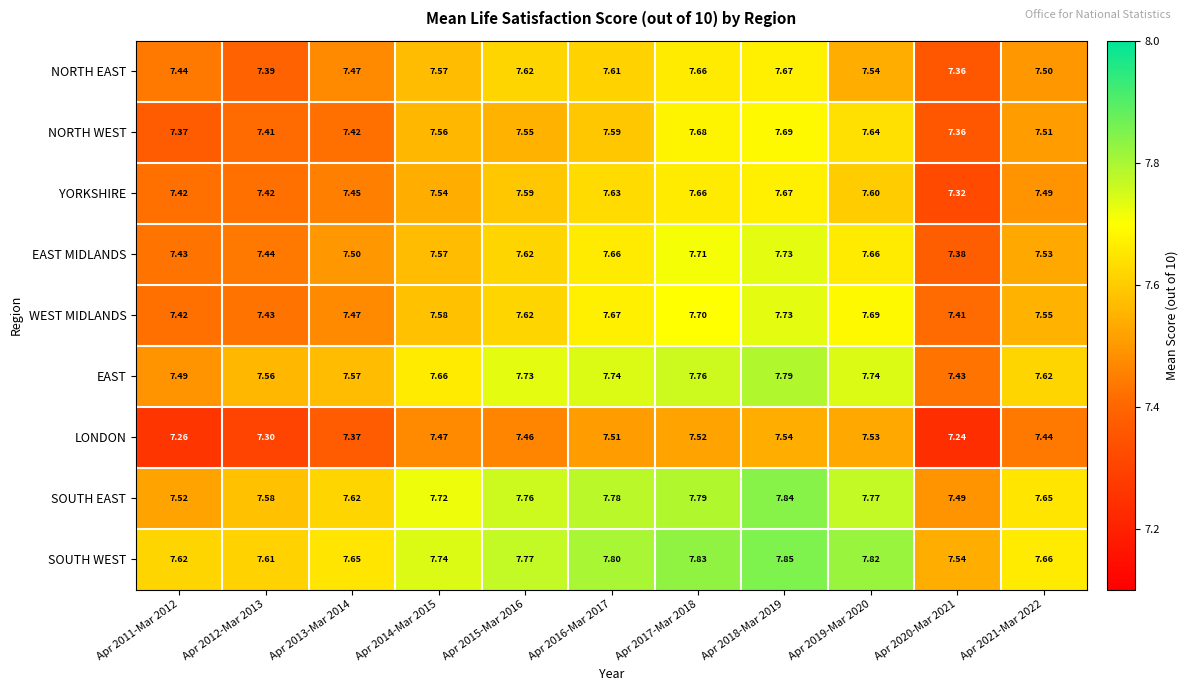

At how many categories does at least one series exceed 7?

11